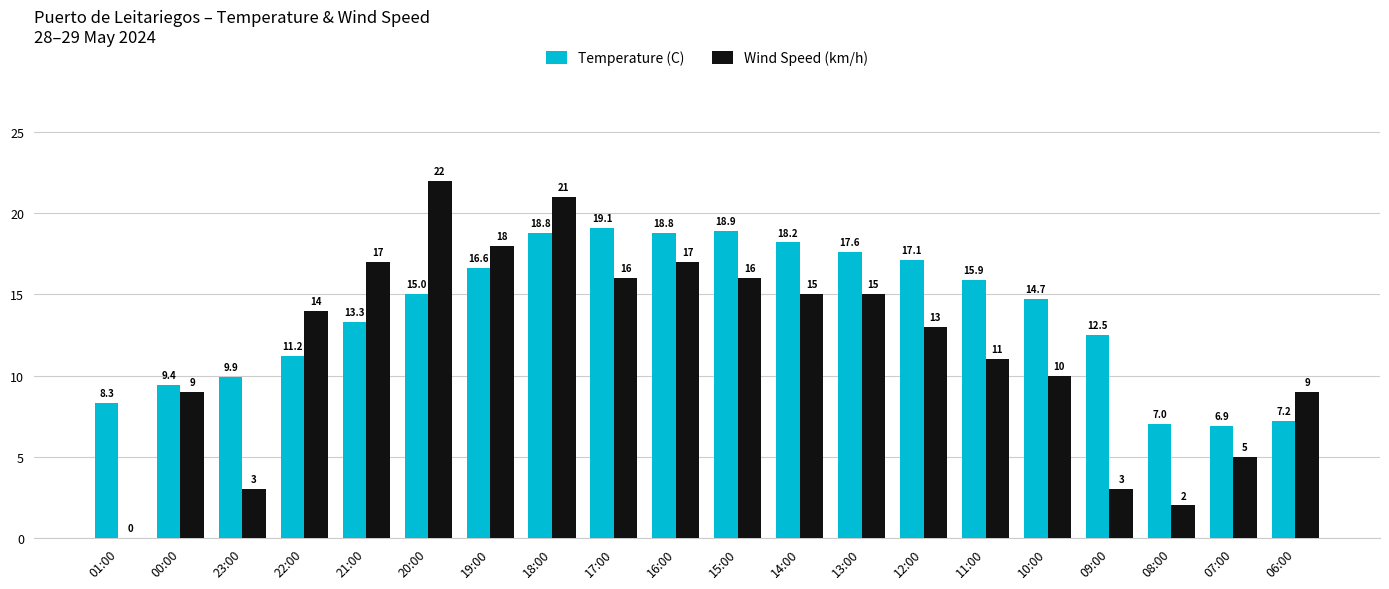

How many groups of bars are there?

20